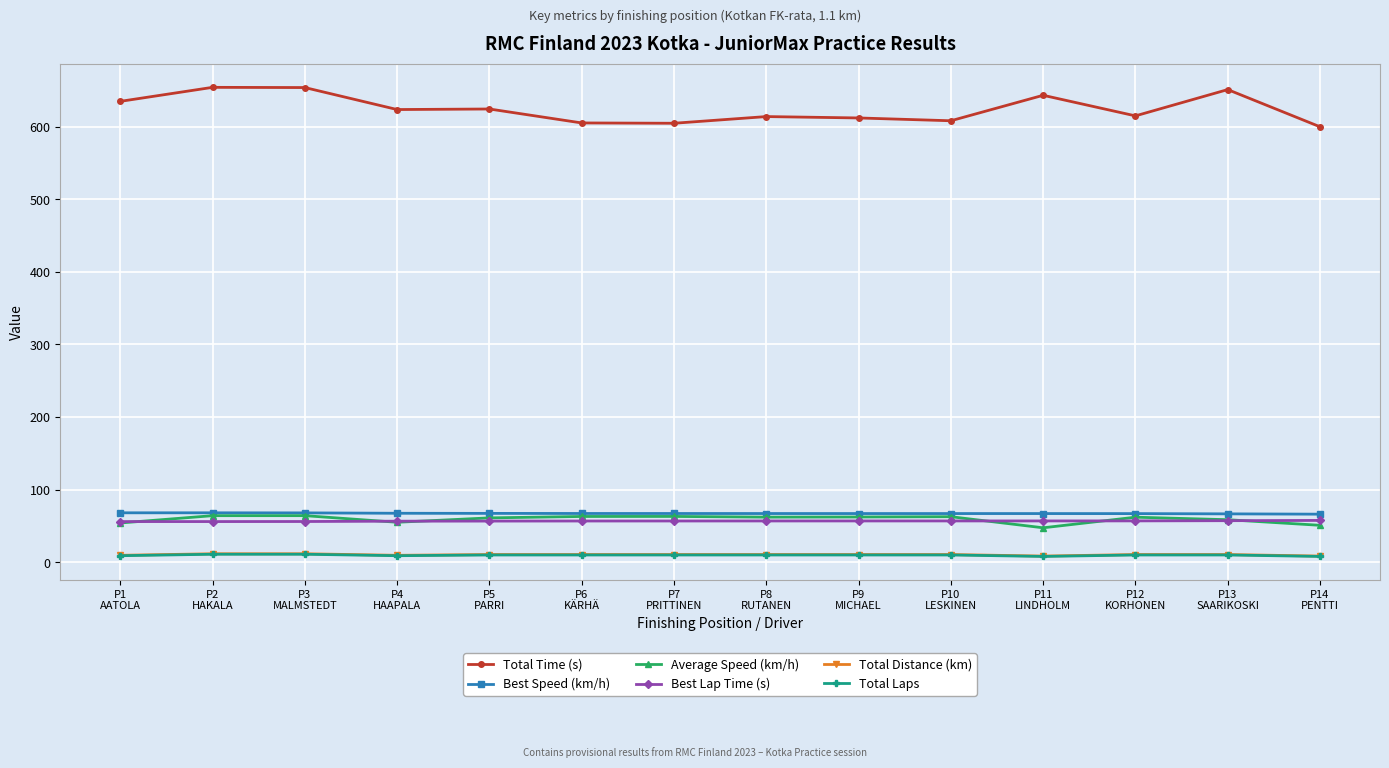

True or false: Total Time (s) and Average Speed (km/h) cross at least once.

False